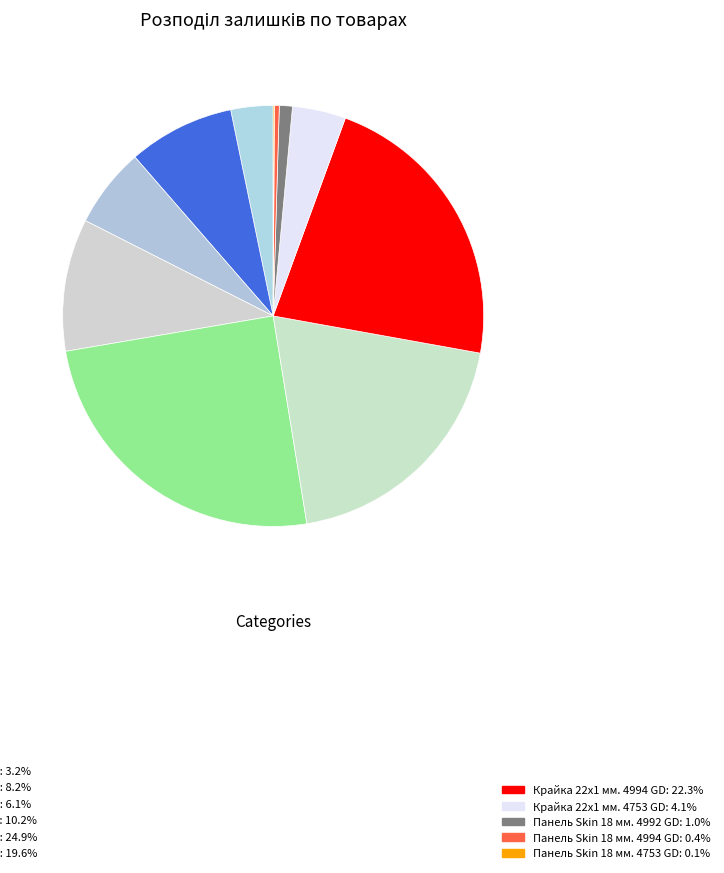

Which slice is the smallest?

Панель Skin 18 мм. 4753 GD